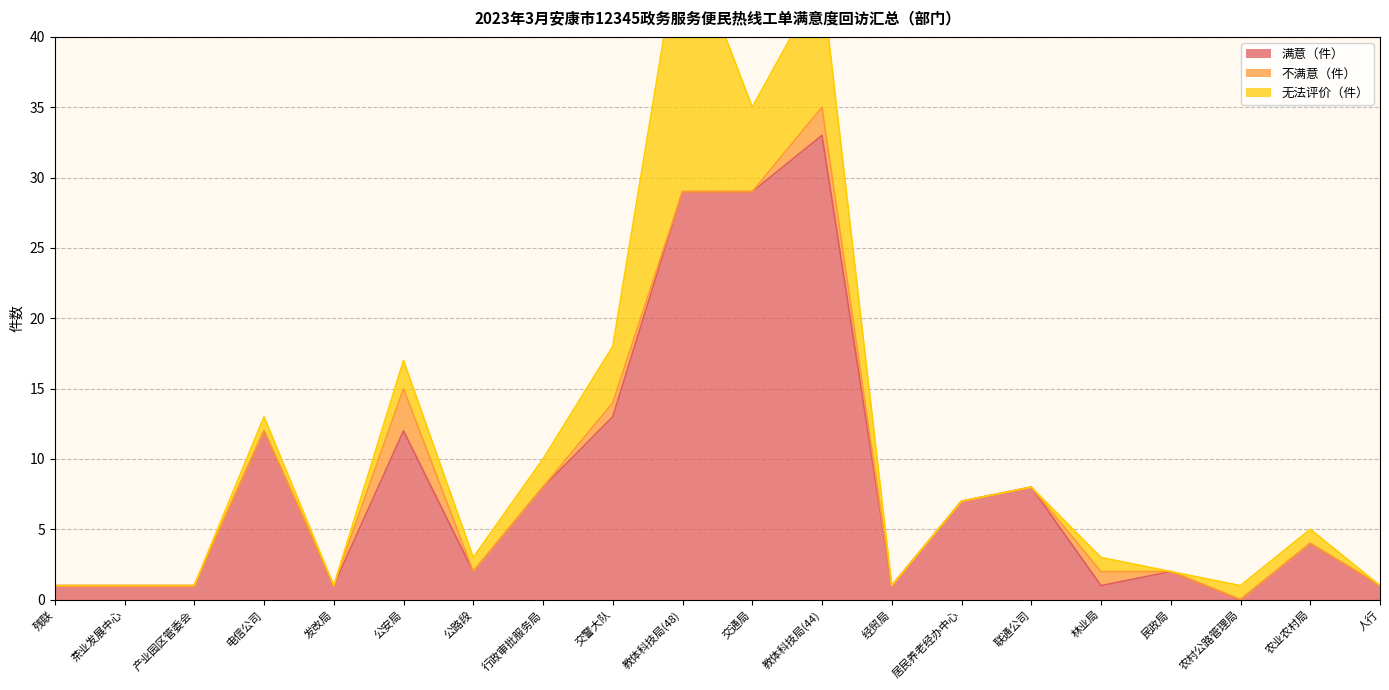

At which category is the sum across all series the highest?

教体科技局(48)